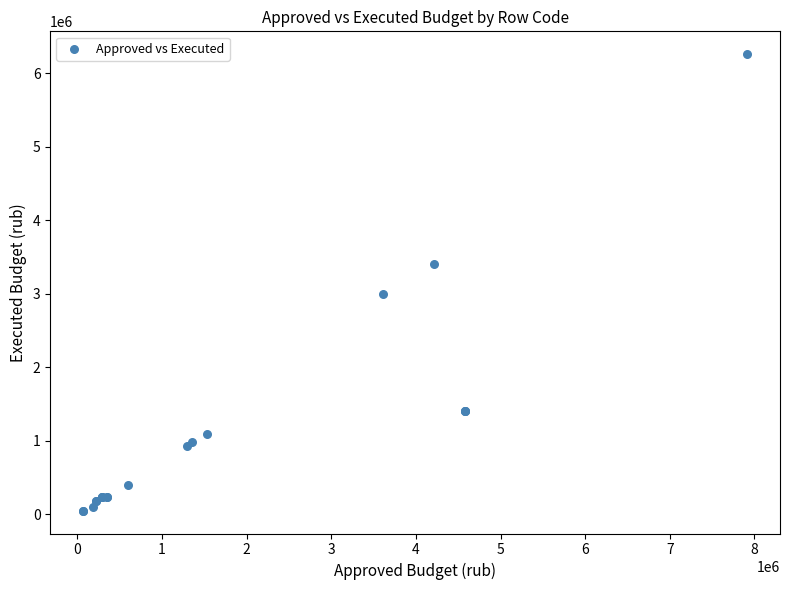

What Y value in the scatter plot is closest to 3156331?

2998430.6